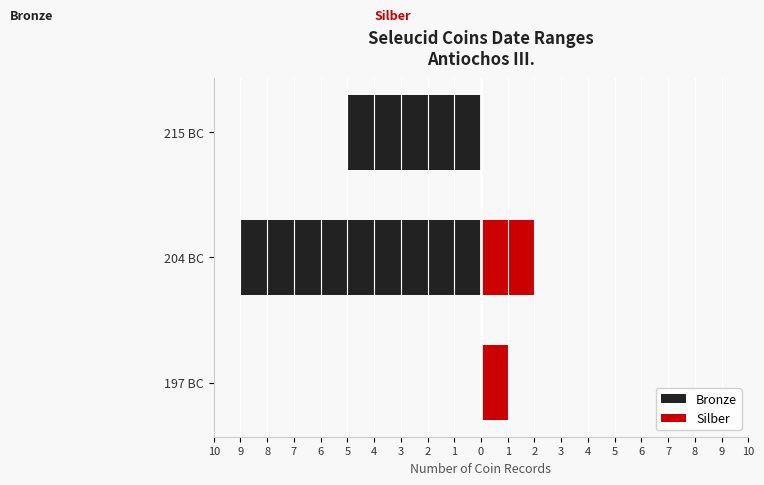

What is the value of the Silber bar at the 2nd from the left?

2